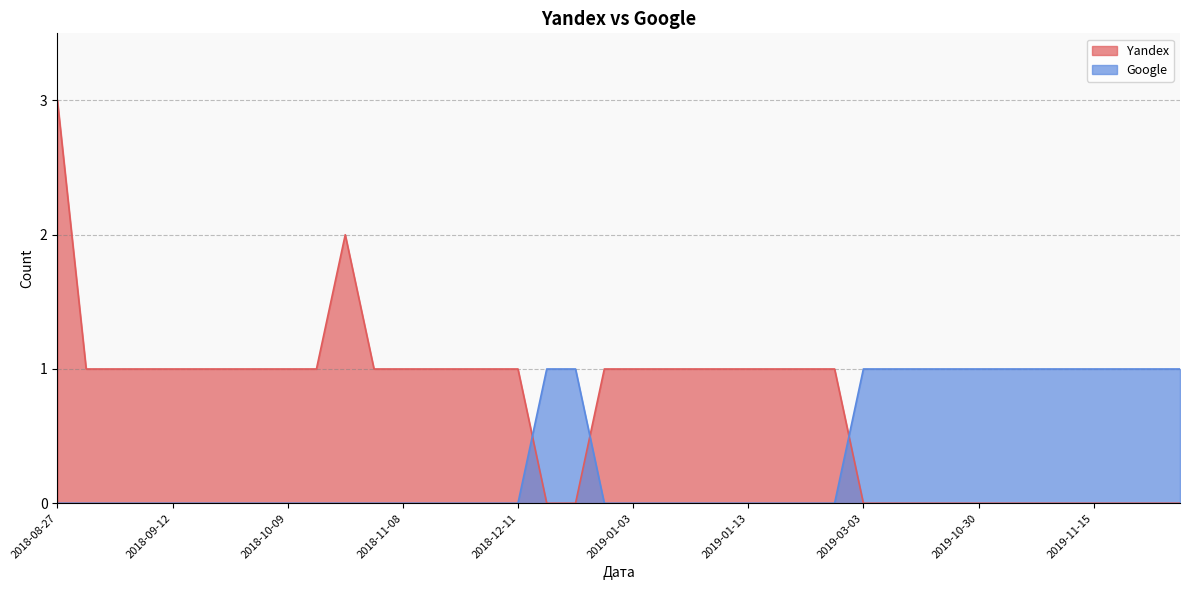

The Yandex series shows -1 at 2019-11-15. True or false?

False